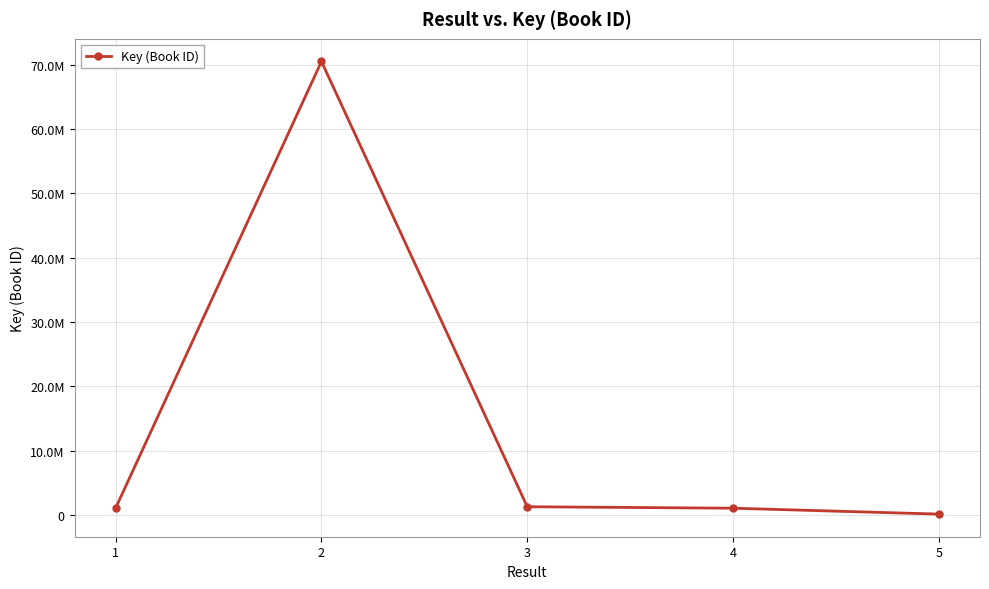

The chart shows a value of 1590928 at 1. True or false?

False